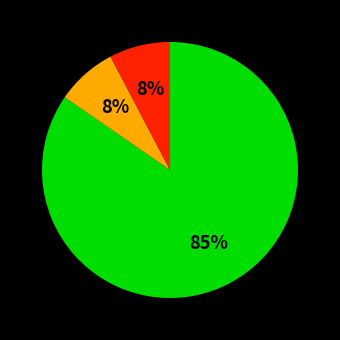

Does any single category account for the majority?

Yes